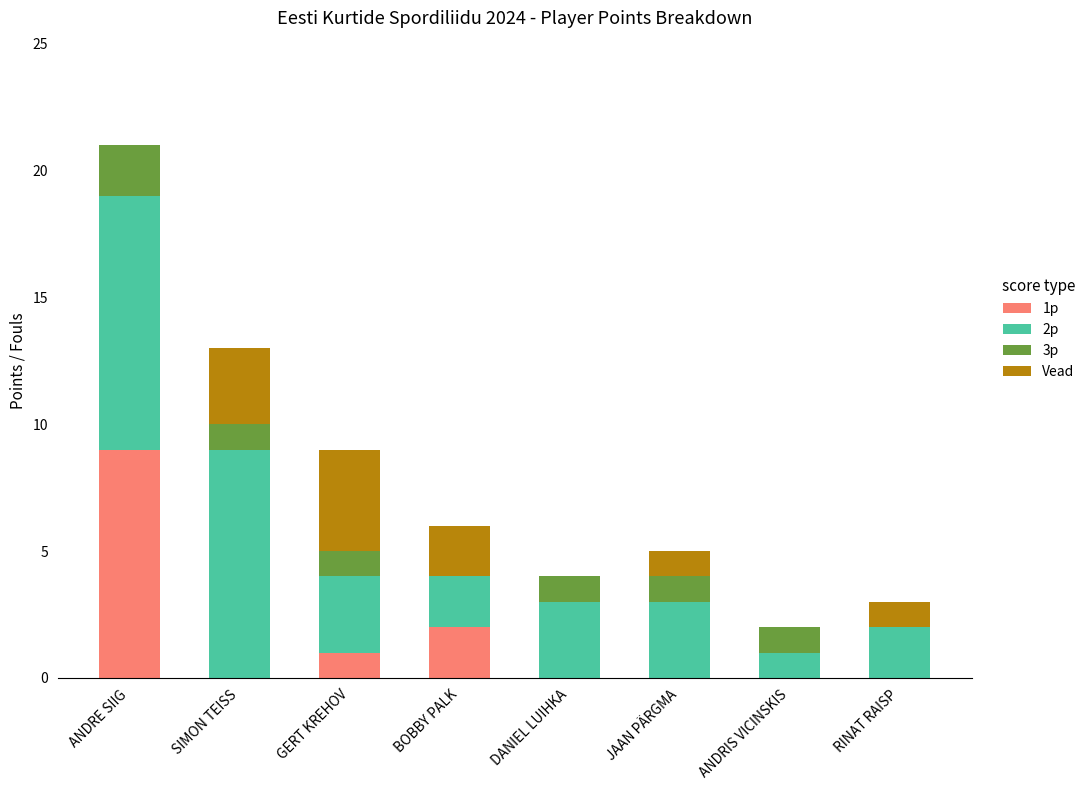

Which category has the highest value in the 1p series?

ANDRE SIIG